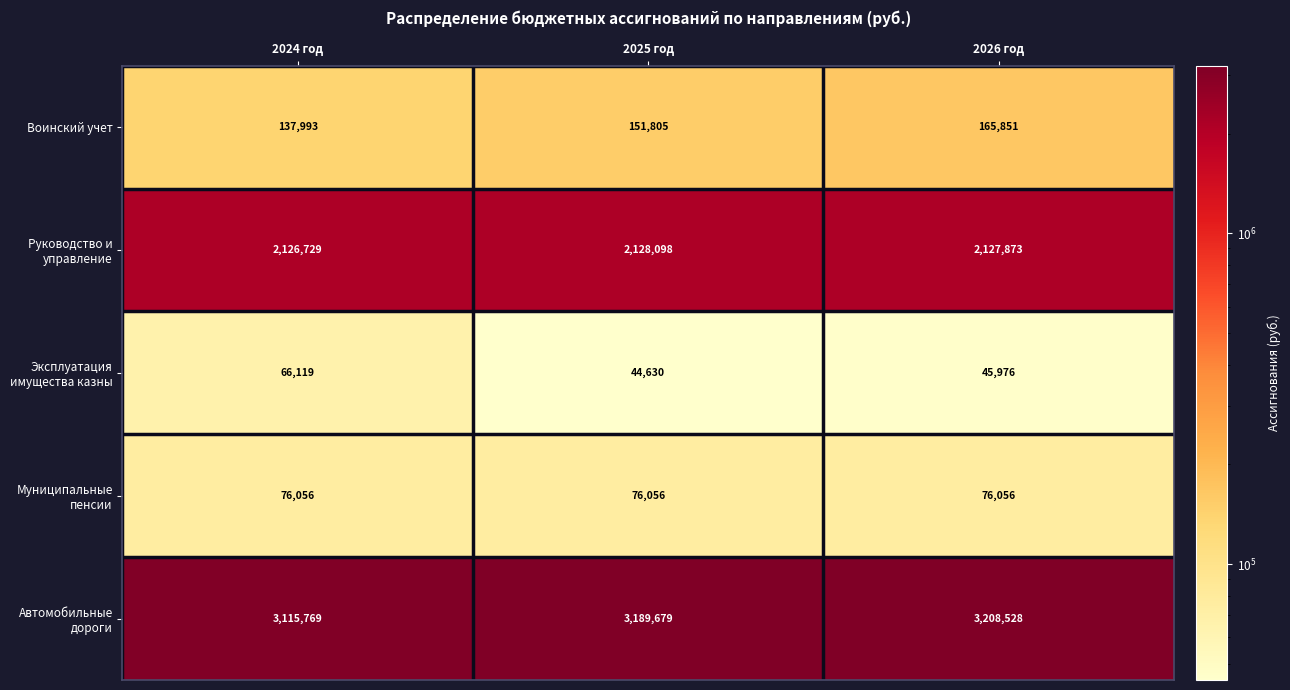

What is the difference between the highest and lowest values at 2026 год?

3162552